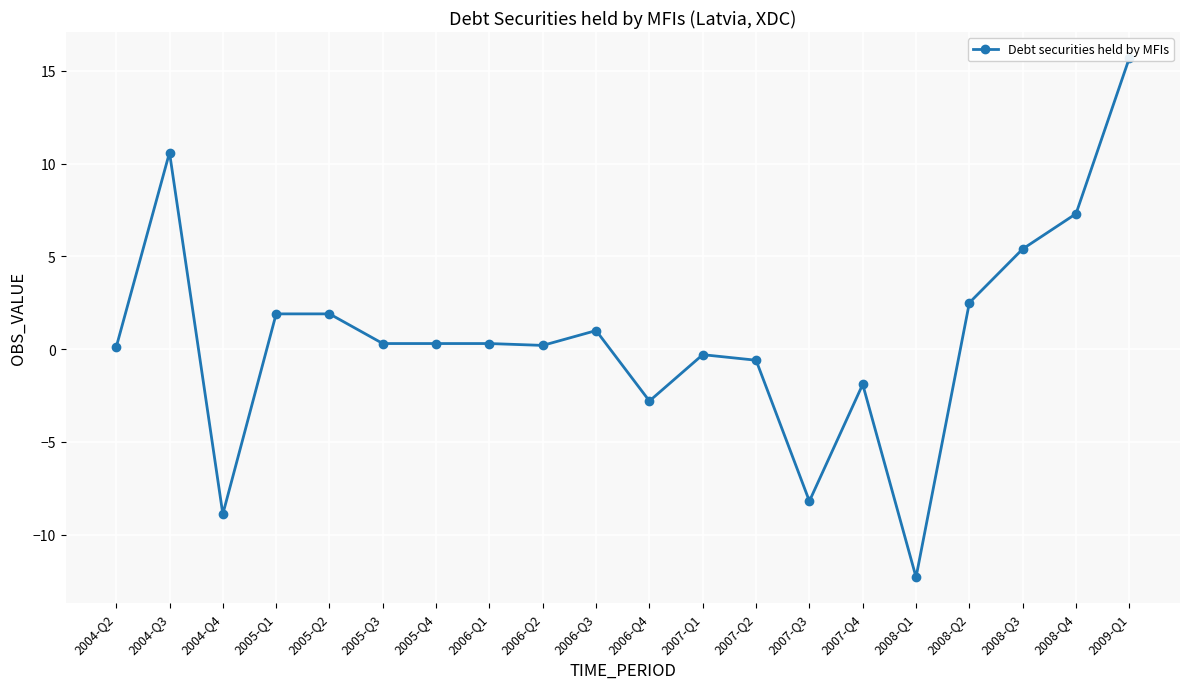

Reading left to right, transcribe all the data shown in this chart.

0.1	10.6	-8.9	1.9	1.9	0.3	0.3	0.3	0.2	1.0	-2.8	-0.3	-0.6	-8.2	-1.9	-12.3	2.5	5.4	7.3	15.7